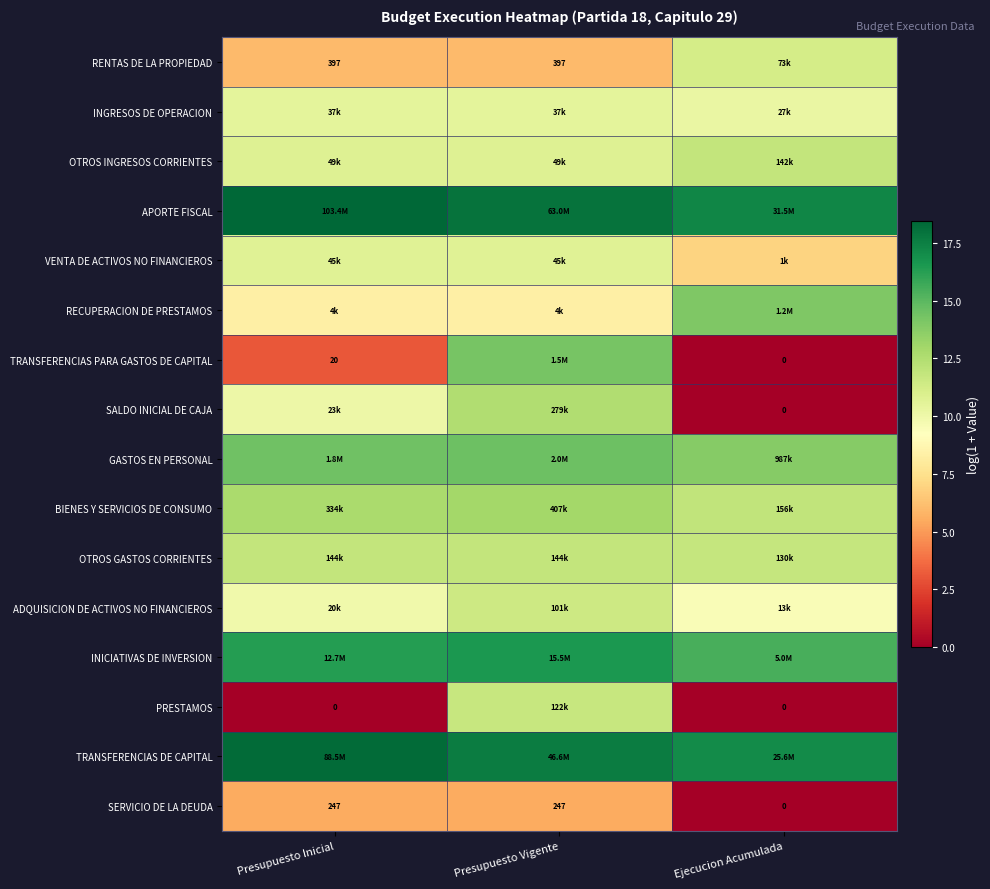

What is the sum of the OTROS GASTOS CORRIENTES values at Presupuesto Inicial and Ejecucion Acumulada?

23.6